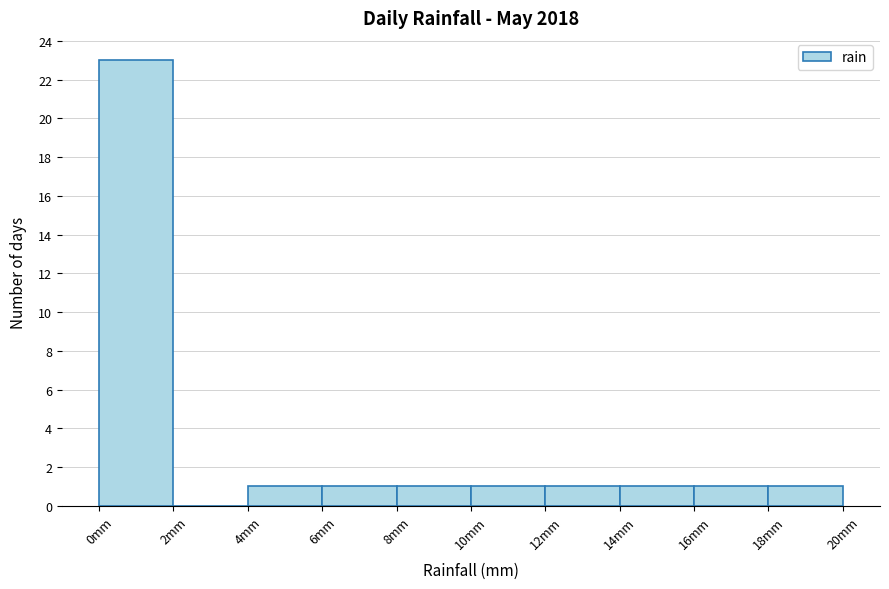

Reading left to right, list every bar in this chart as the range it spans on the x-axis followed by its height. The values are not printed on the chart, so give them approximately, as read against the axis.

0 to 2: 23
2 to 4: 0
4 to 6: 1
6 to 8: 1
8 to 10: 1
10 to 12: 1
12 to 14: 1
14 to 16: 1
16 to 18: 1
18 to 20: 1